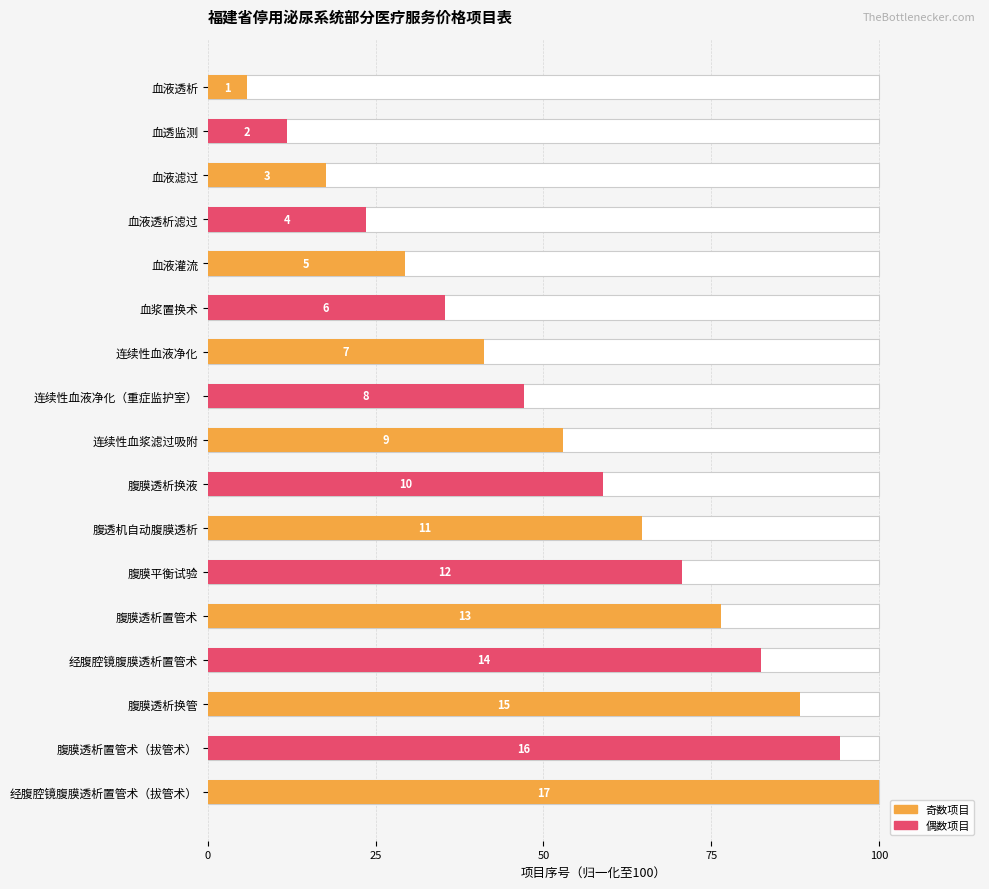

How many bars are there in total?

17